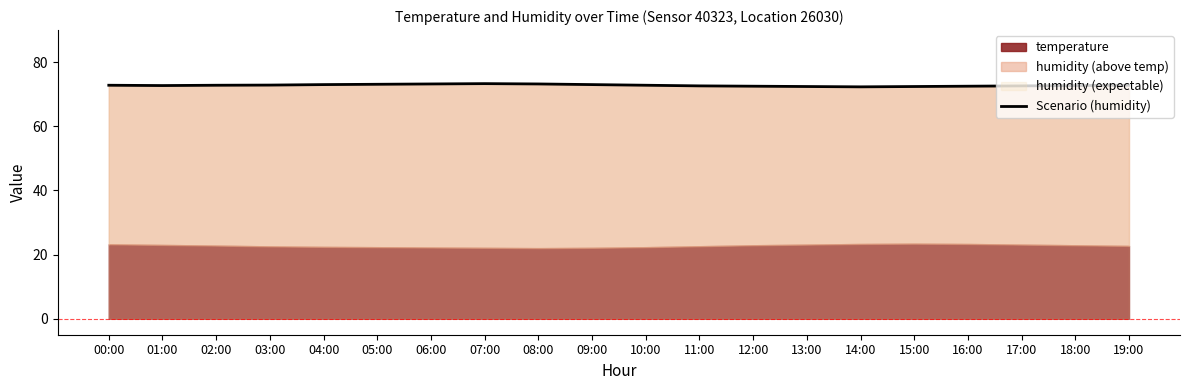

What position from the left is 18:00?

19